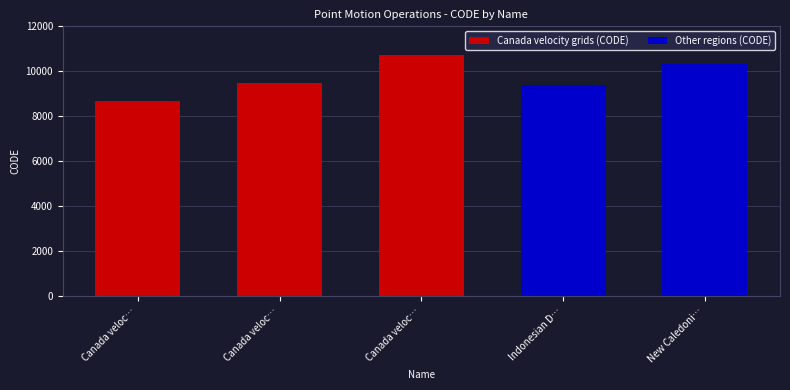

Reading left to right, extract all data points from this chart.

8676	9483	10707	9375	10323